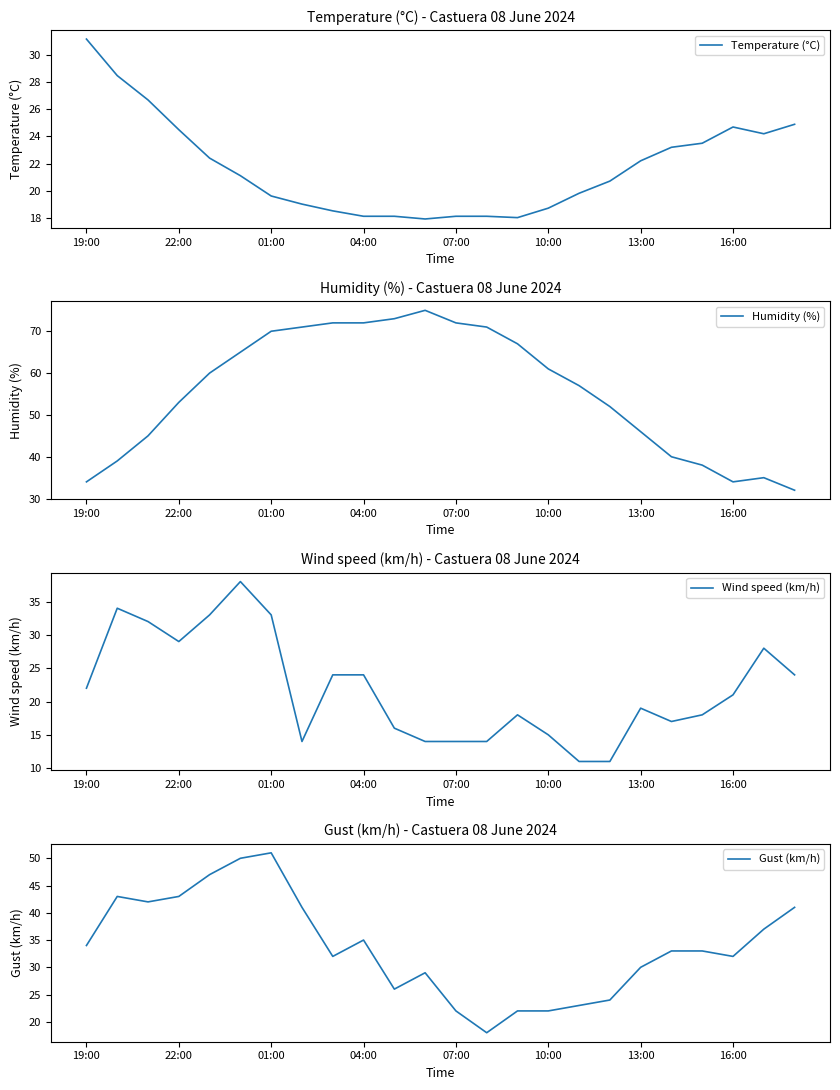

What is the difference between the highest and lowest values at 10:00?

46.0